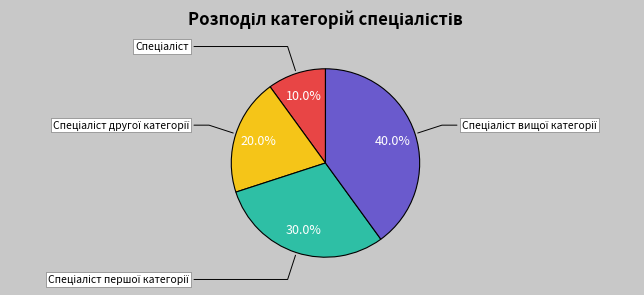

Count the number of slices in the pie.

4